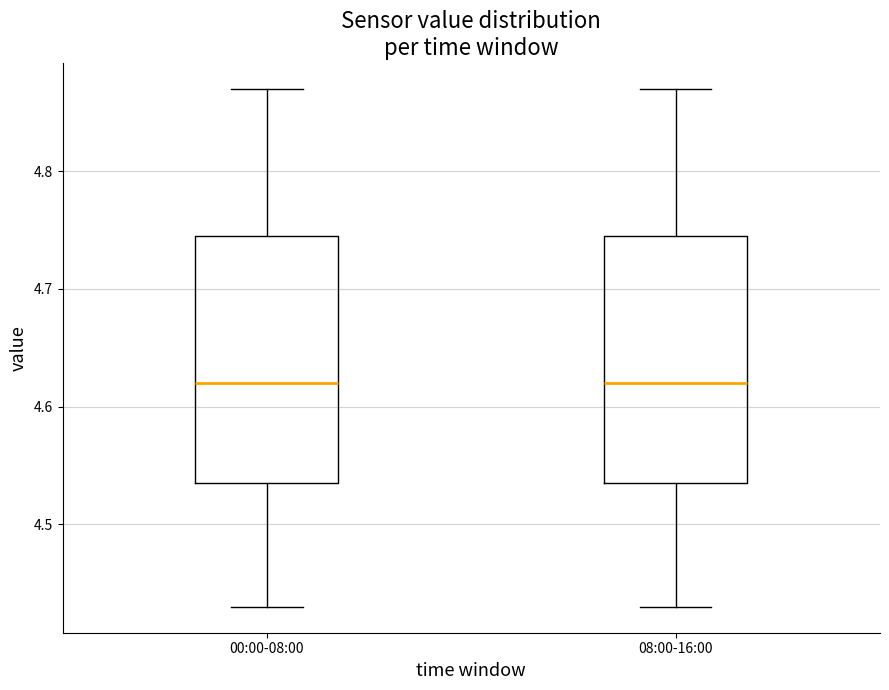

Reading left to right, read every box against the y-axis: the position of its median line, the range the box covers, and the ends of its whiskers. The values are not printed on the chart, so give them approximately, as read against the axis.

00:00-08:00: median 4.62, box 4.54 to 4.75, whiskers 4.43 to 4.87
08:00-16:00: median 4.62, box 4.54 to 4.75, whiskers 4.43 to 4.87